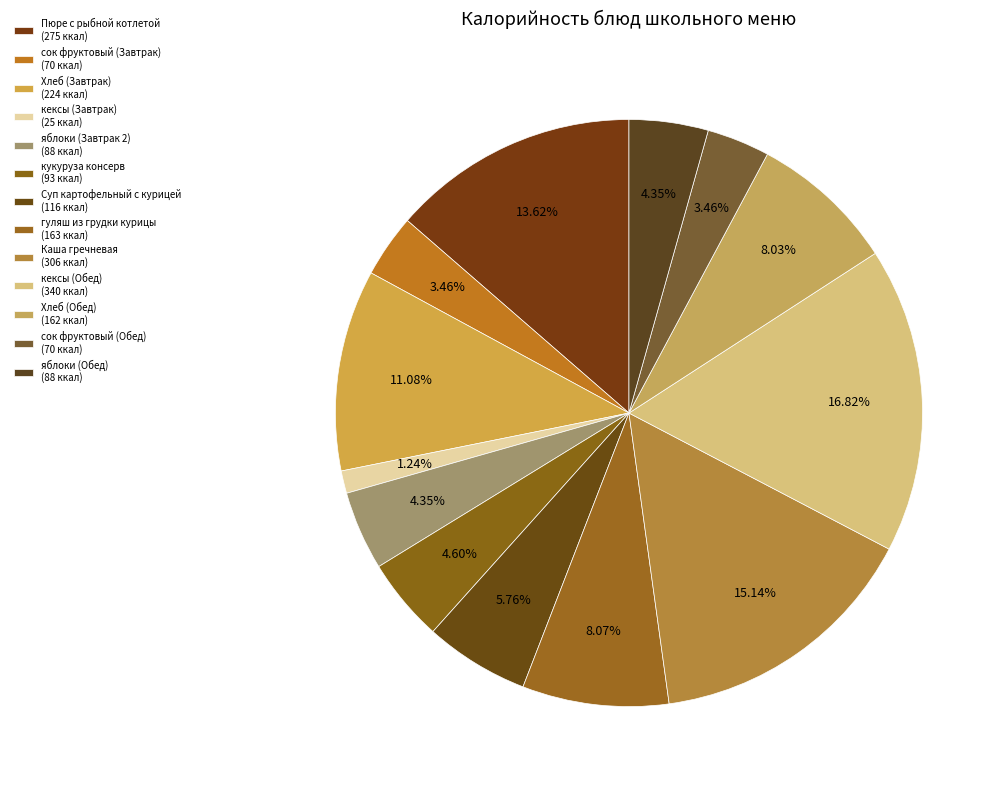

Is there any slice that represents more than half of the pie?

No